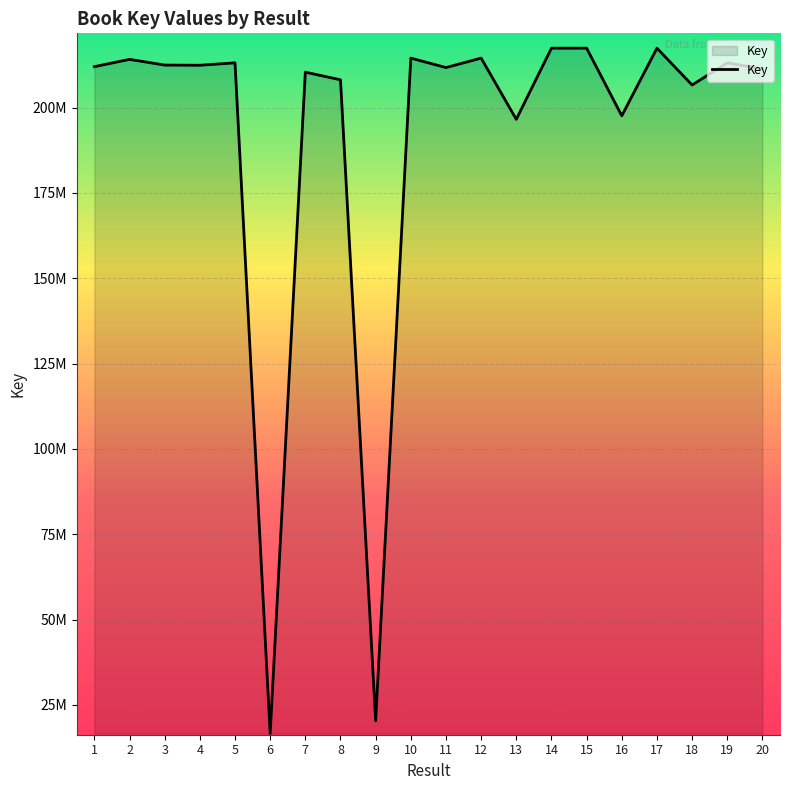

How many points are higher than both their immediate neighbors (excluding endpoints)?

8